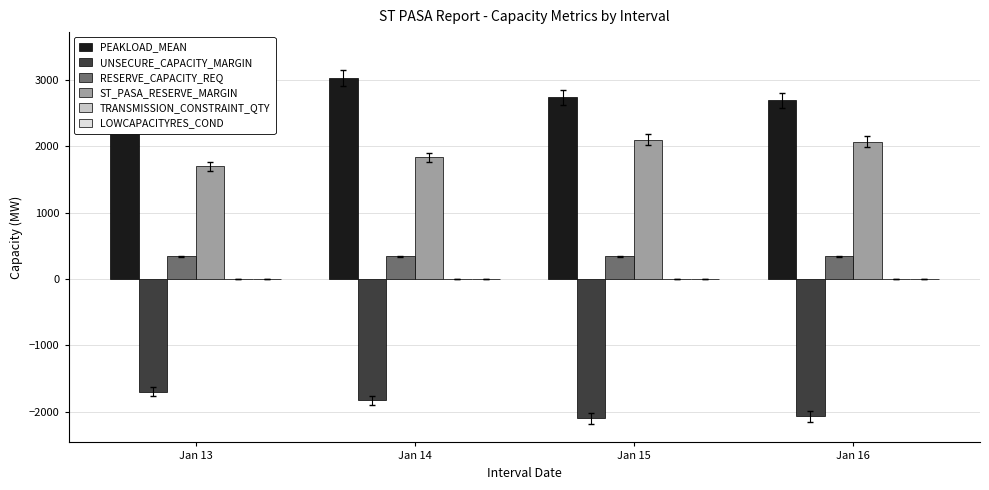

What is the smallest value displayed?

-2101